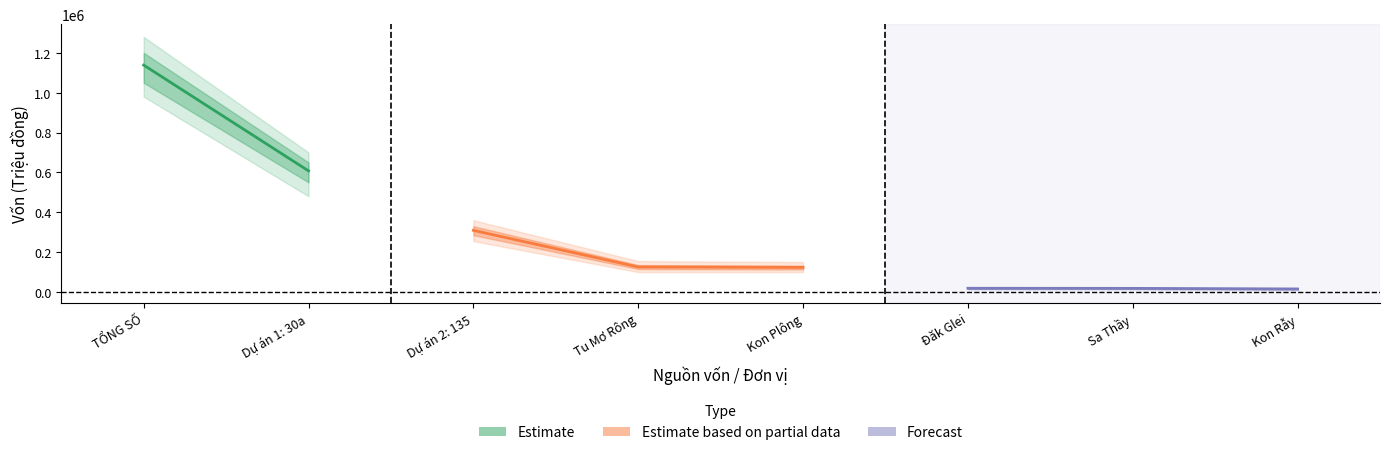

At which label is Tổng số (Ước tính) closest to 607208?

Dự án 1: 30a